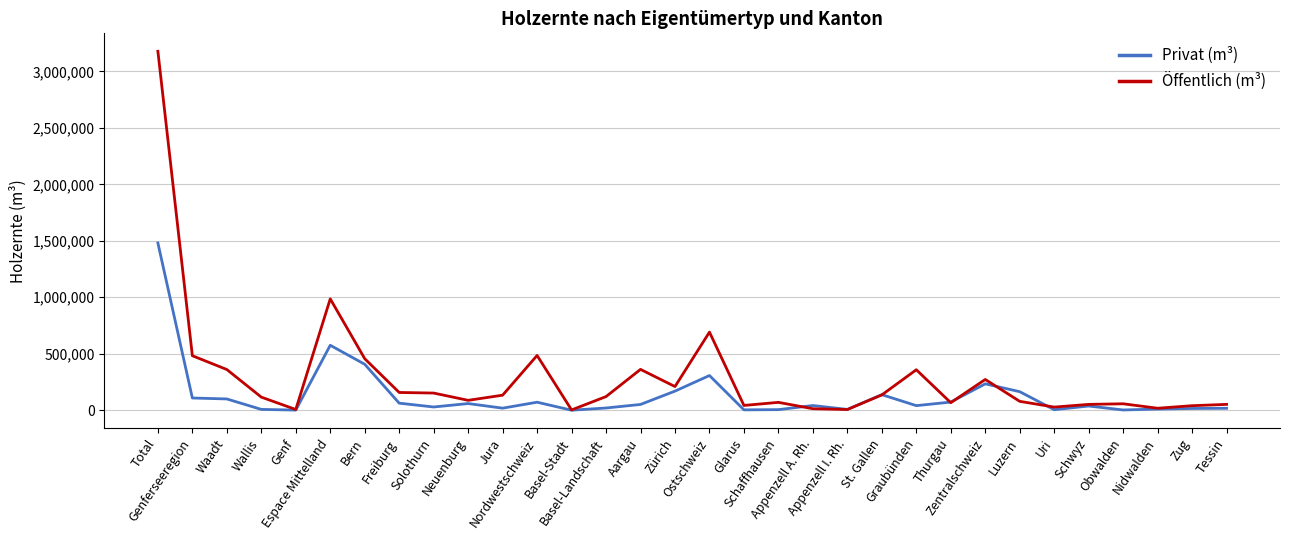

Which series has the widest spread of values?

Öffentlich (m³)